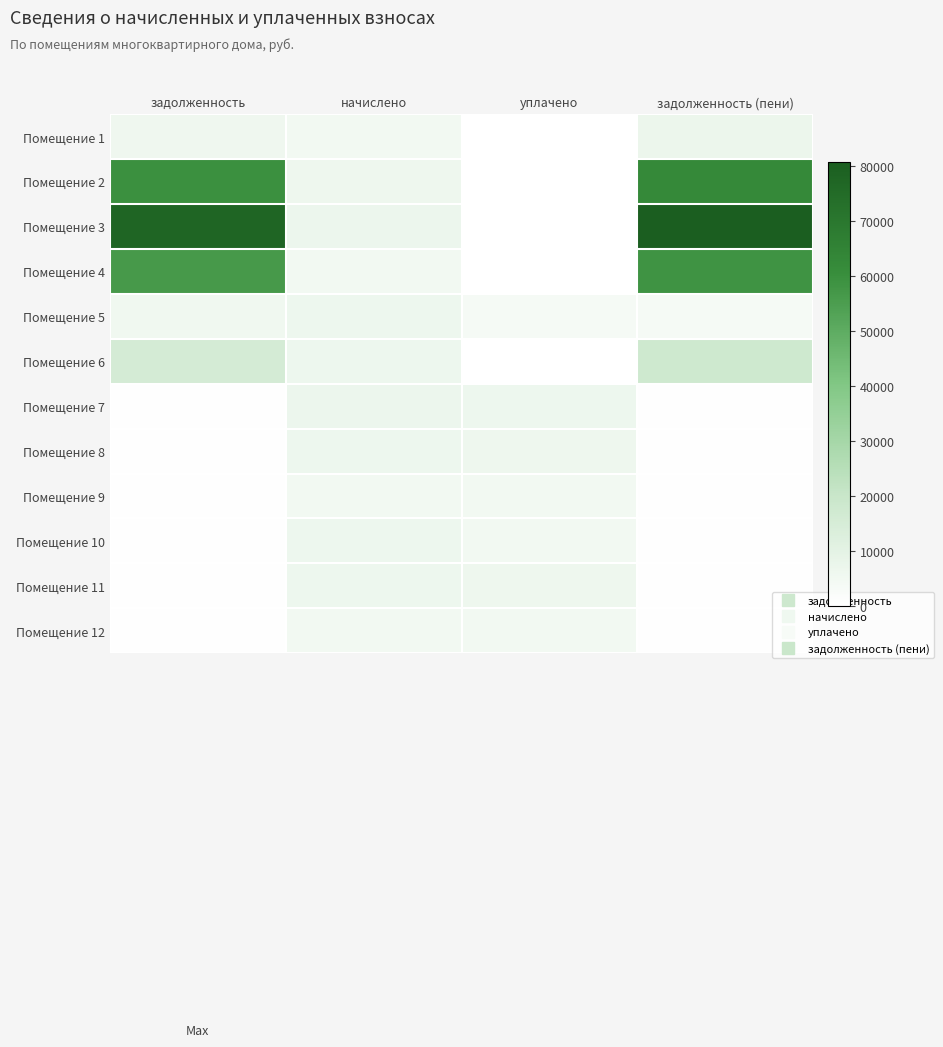

What is the greatest value displayed?

80839.4